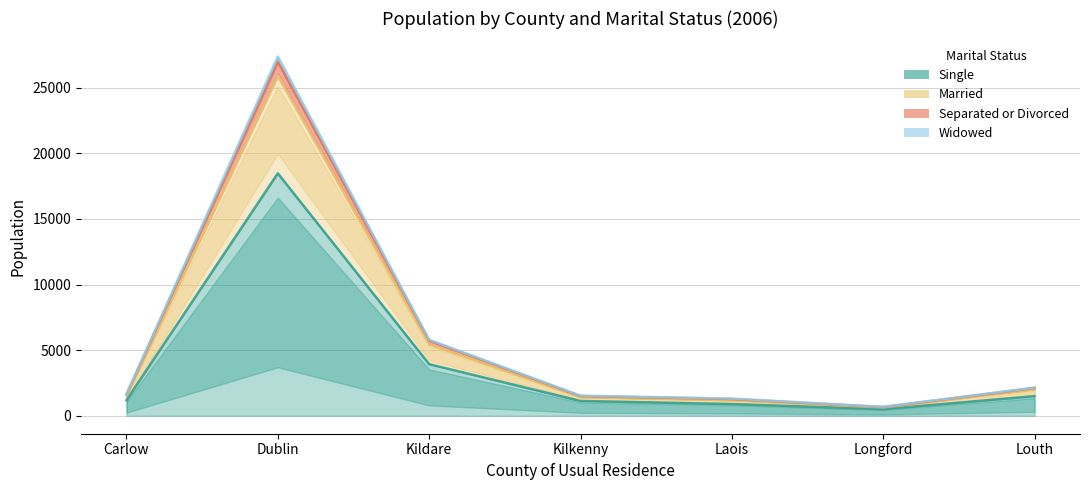

What is the value of the Single point at the 6th from the left?

503